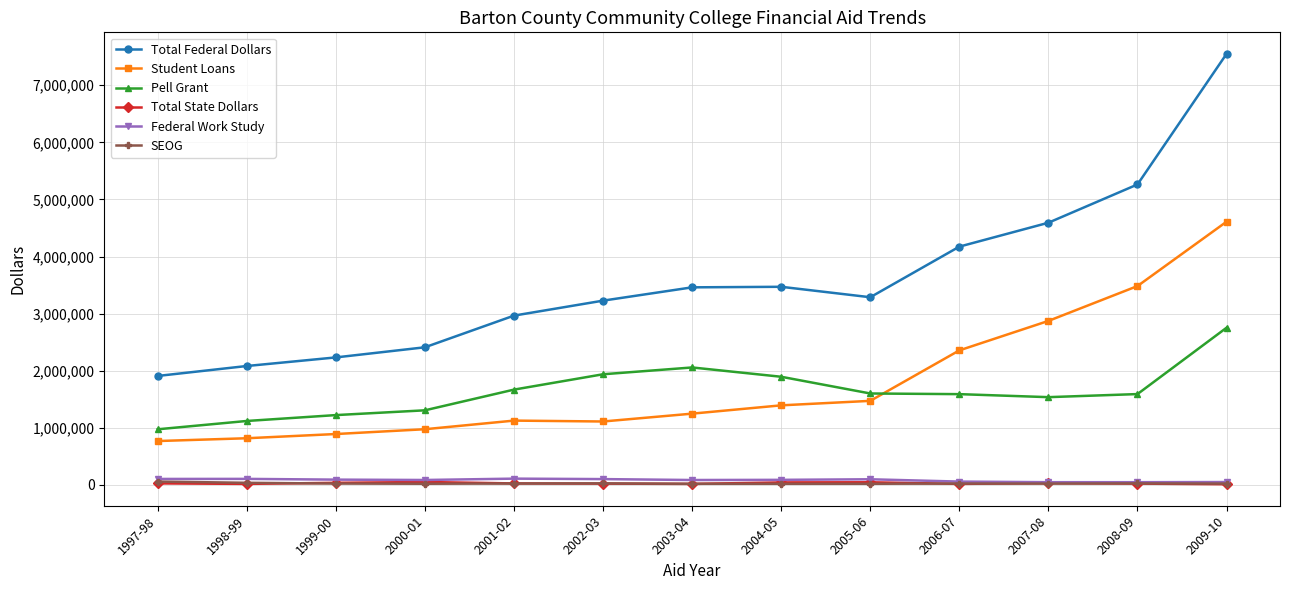

What value does the Federal Work Study series have at 2008-09?

48393.0